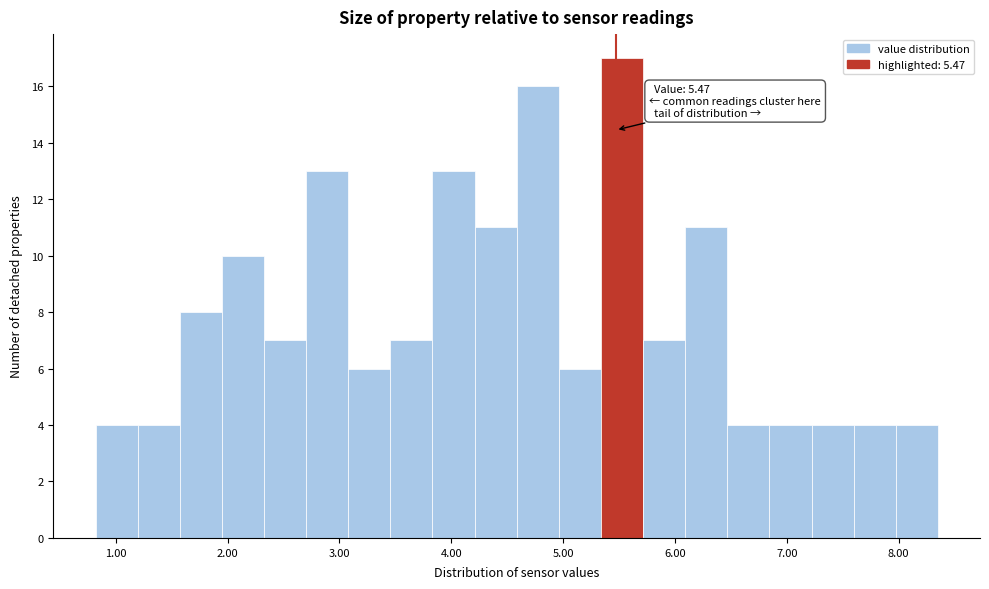

Read against the x-axis, roughly where is the centre of the tallest bar?

5.5